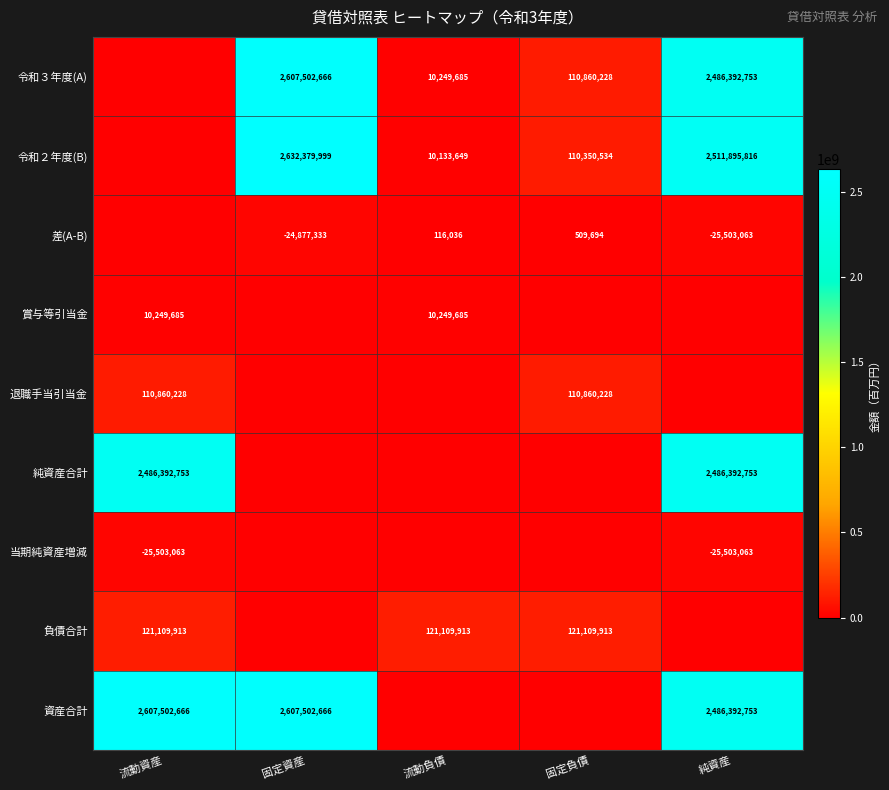

Is it true that 差(A-B) equals 303827 at 固定負債?

False